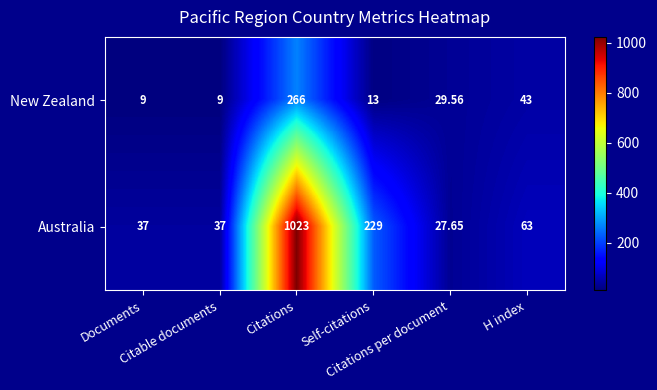

Which series has the widest spread of values?

Australia